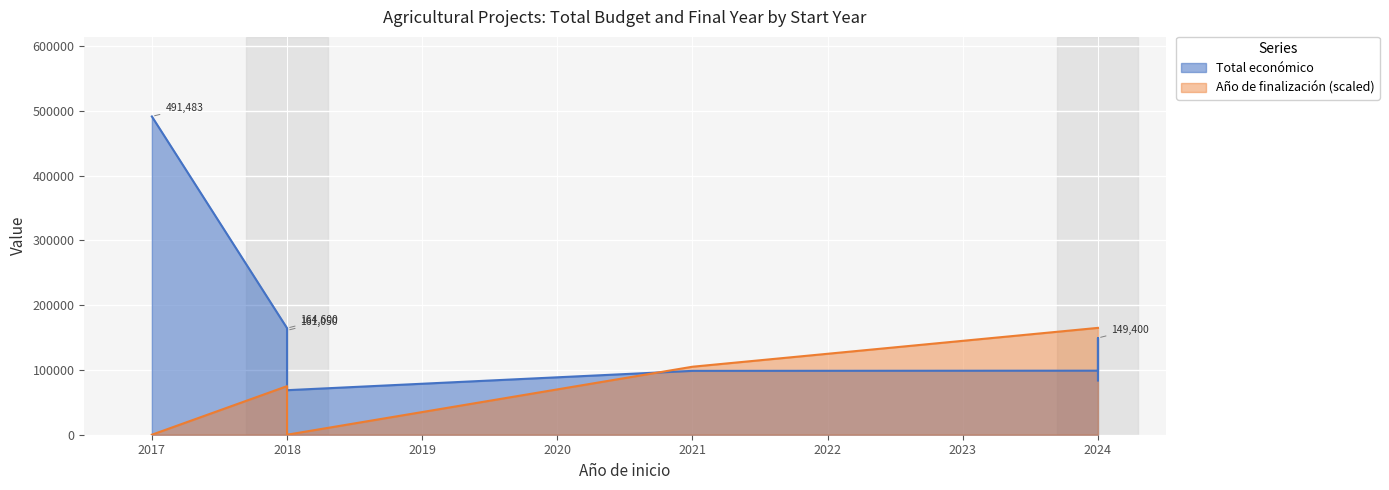

What is the difference between the second highest and minimum values?

95825